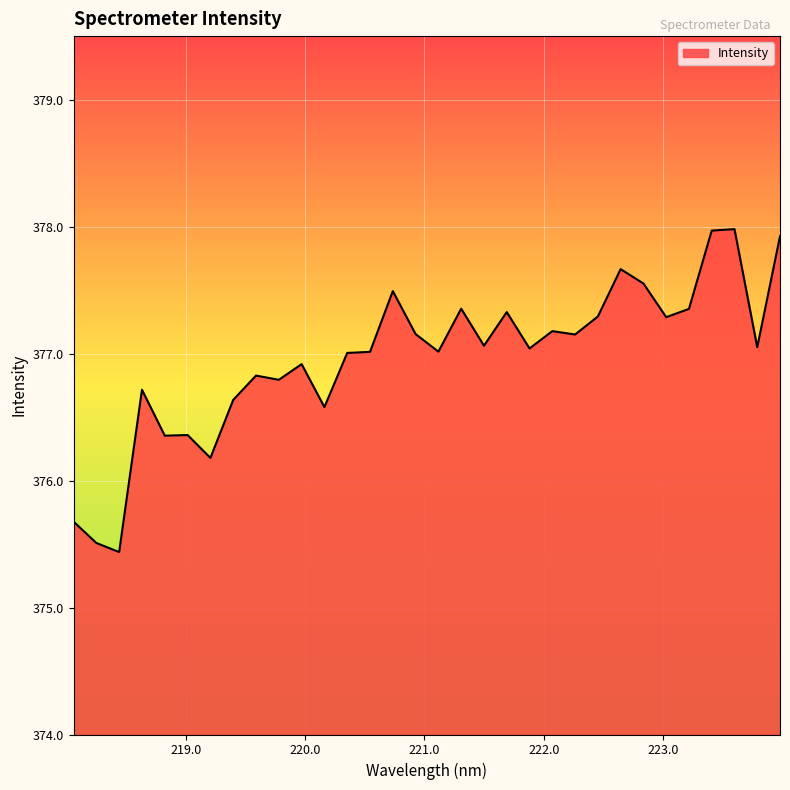

What is the smallest value displayed?

375.4